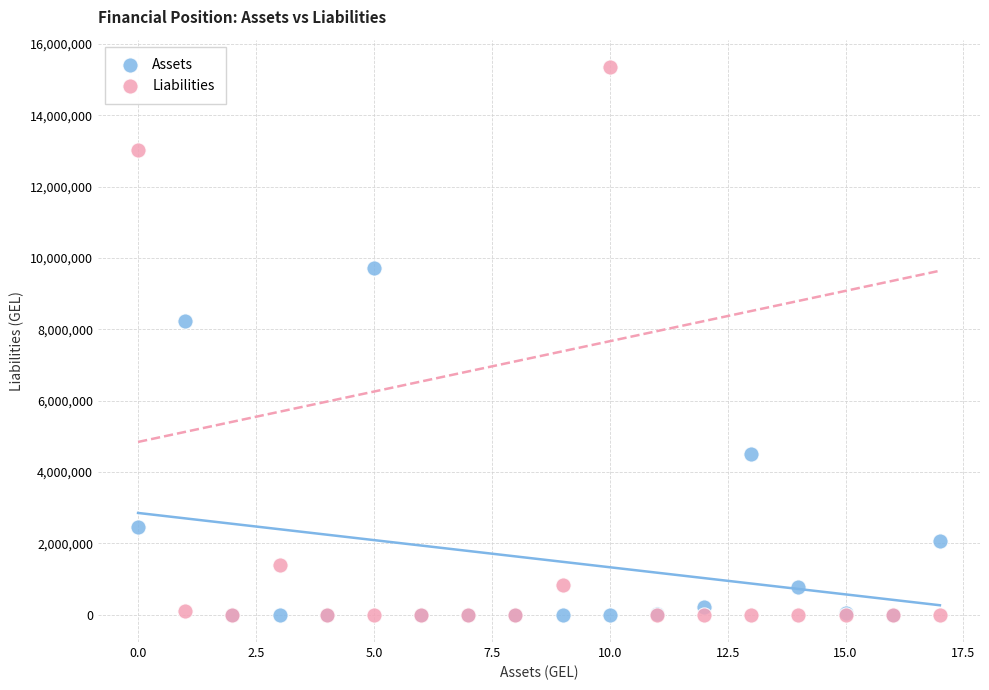

Which series reaches the maximum Y coordinate?

Liabilities